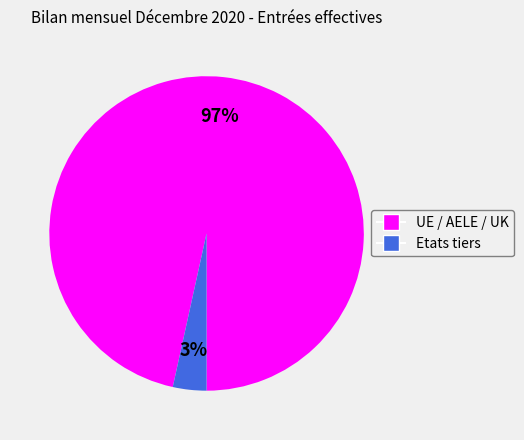

True or false: UE / AELE / UK accounts for 97% of the total.

True